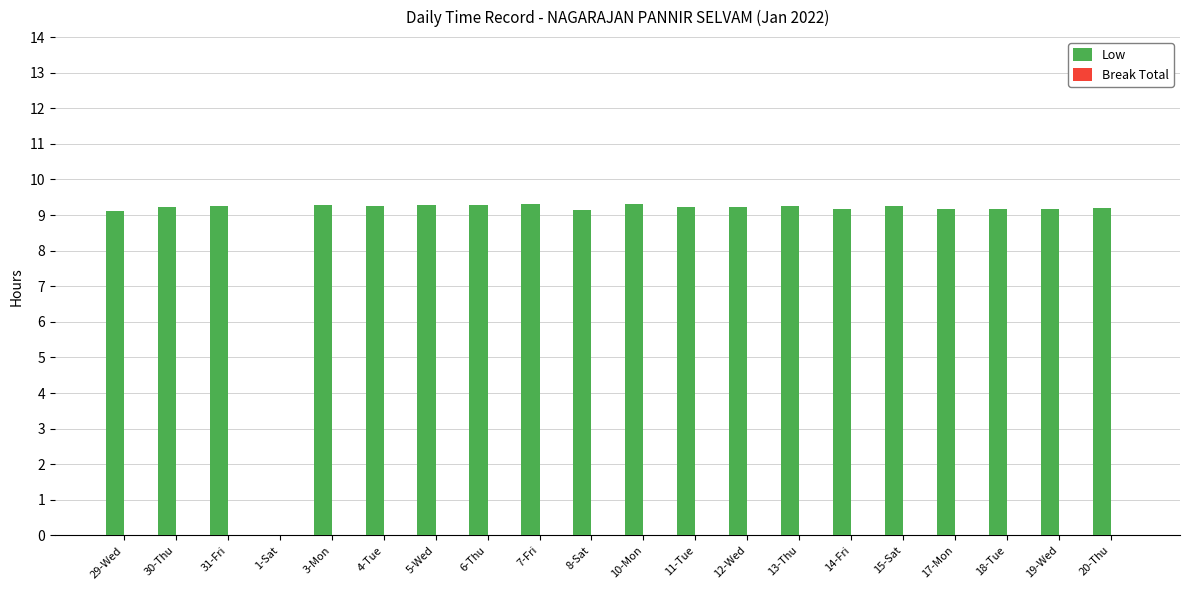

Approximately how many times larger is the value at 14-Fri compared to 10-Mon?

1.0